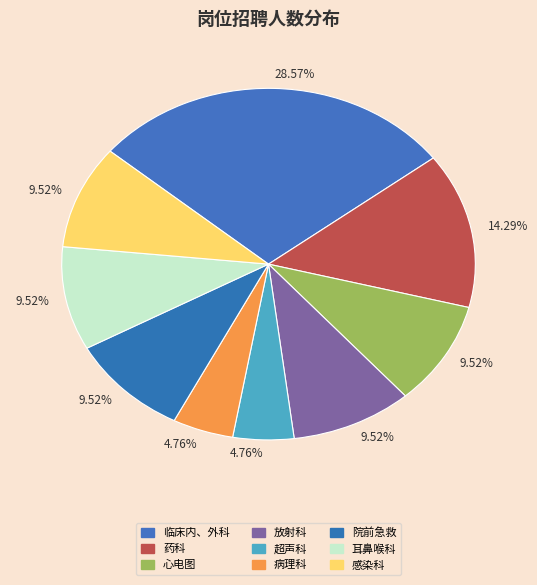

How many segments does this pie chart have?

9